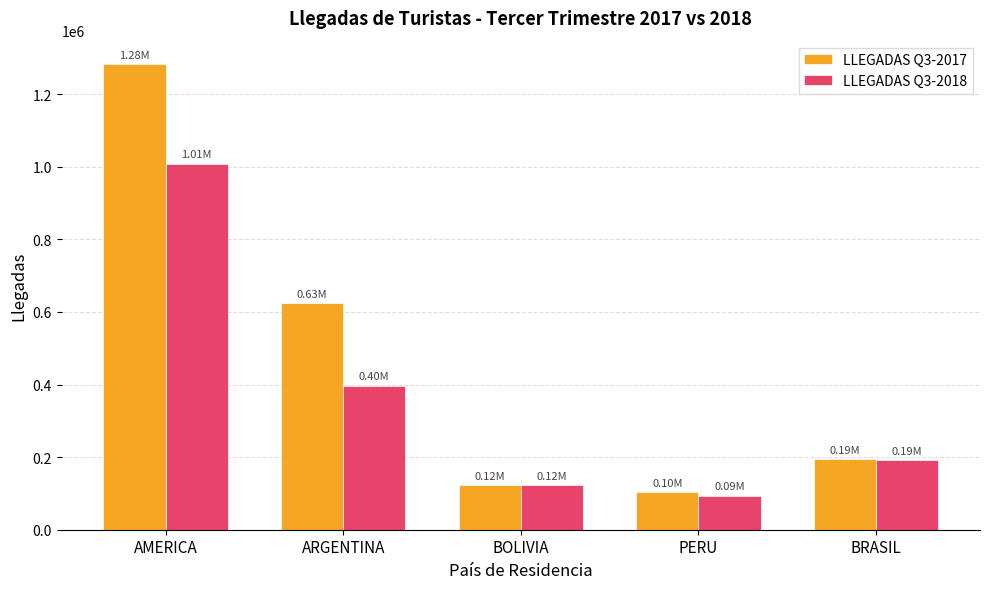

At which label is LLEGADAS Q3-2017 closest to 693091?

ARGENTINA